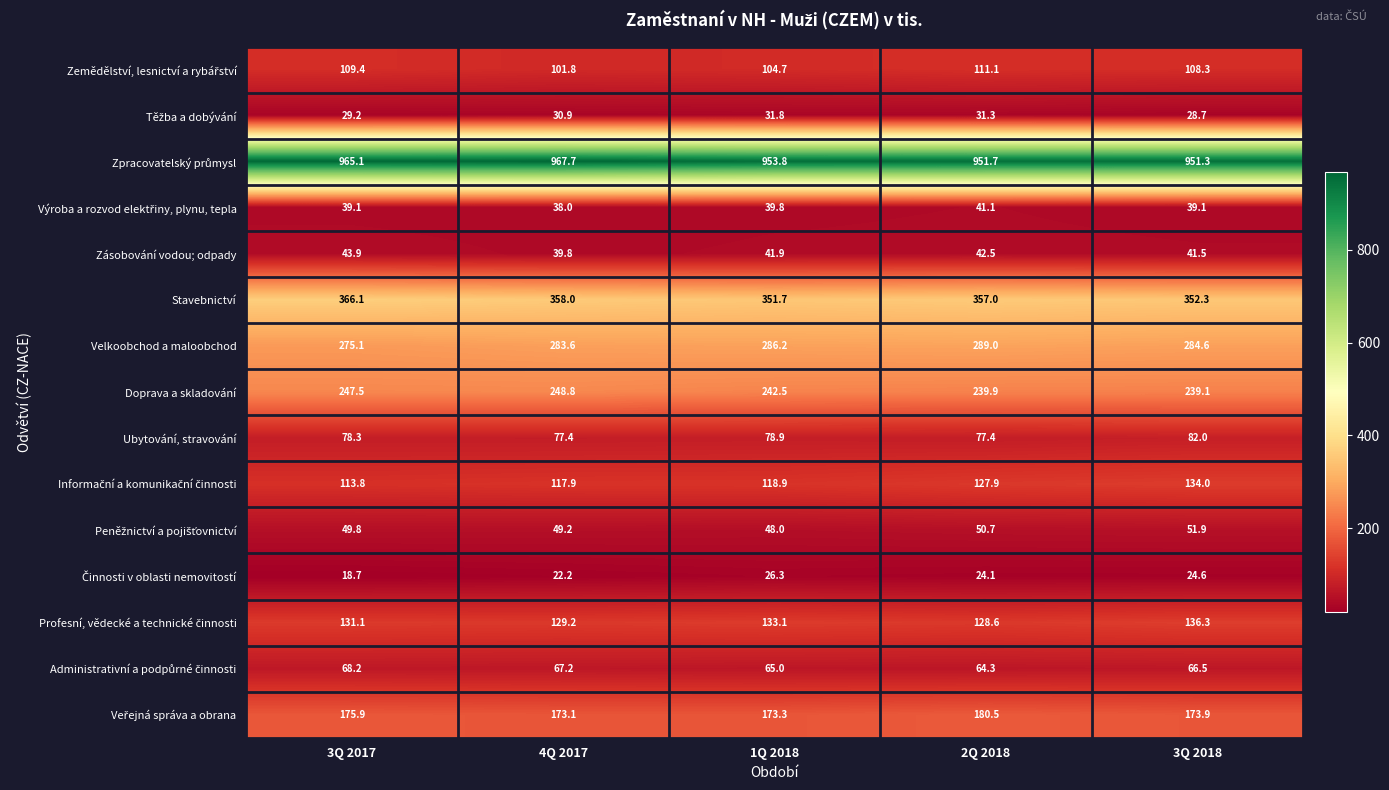

What is the difference between the second highest and second lowest values in the Velkoobchod a maloobchod series?

2.6